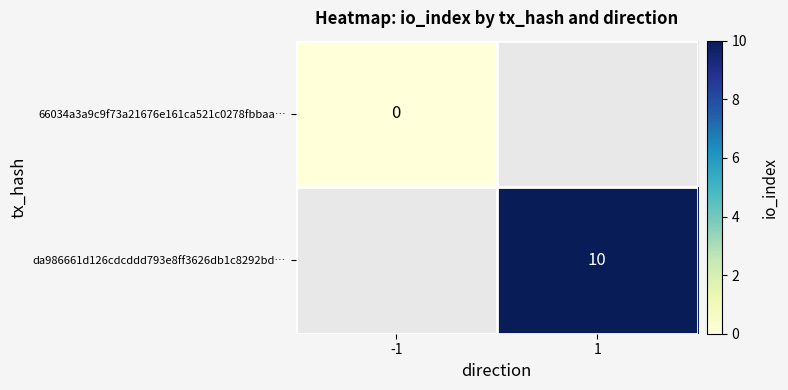

True or false: da986661d126cdcddd793e8ff3626db1c8292bd… has a value of 10 at 1.

True